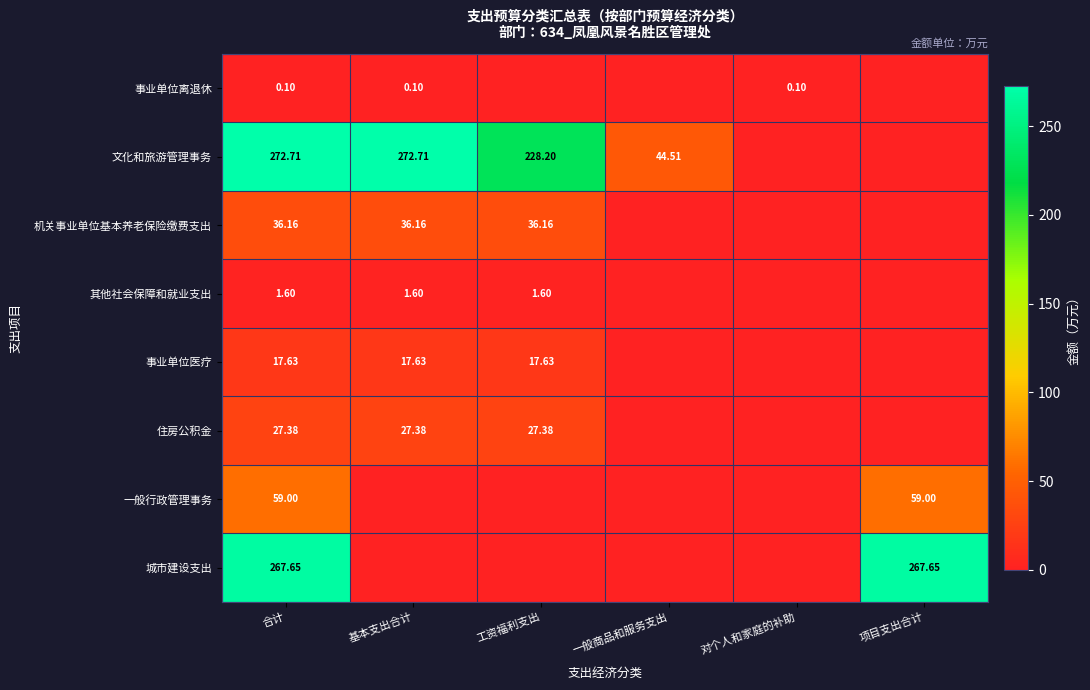

Rank the series at 基本支出合计 from lowest to highest value.

一般行政管理事务, 城市建设支出, 事业单位离退休, 其他社会保障和就业支出, 事业单位医疗, 住房公积金, 机关事业单位基本养老保险缴费支出, 文化和旅游管理事务